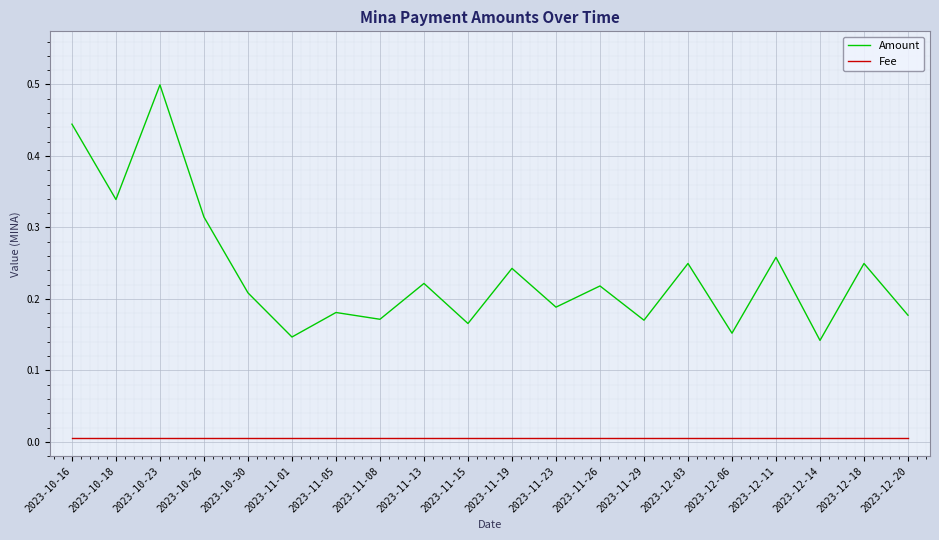

The Fee series shows 0.0 at 2023-11-19. True or false?

True